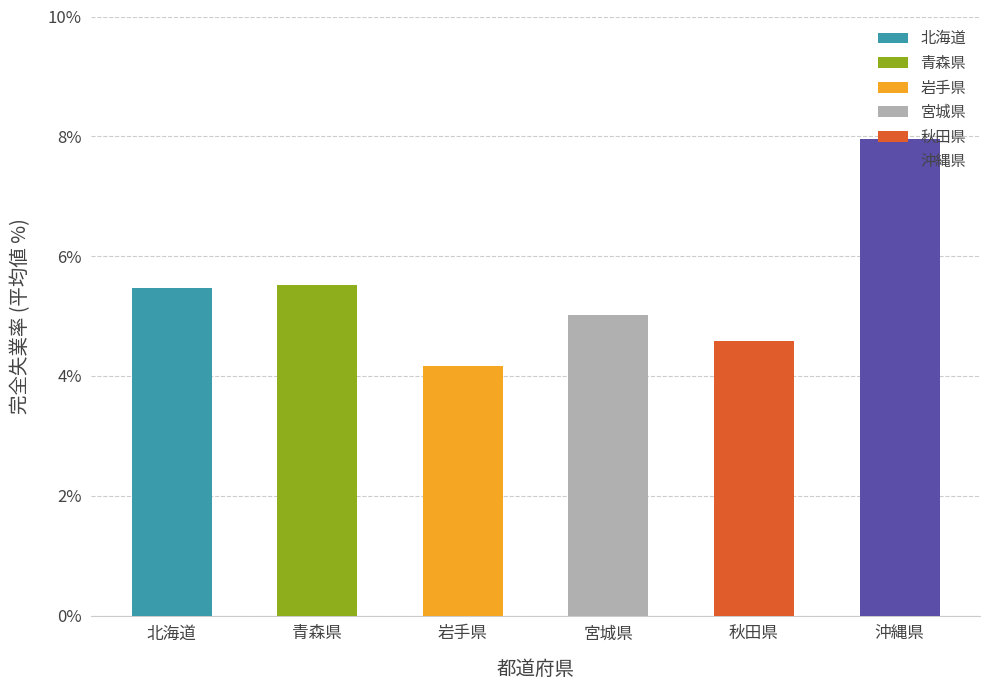

Are the bars horizontal?

No